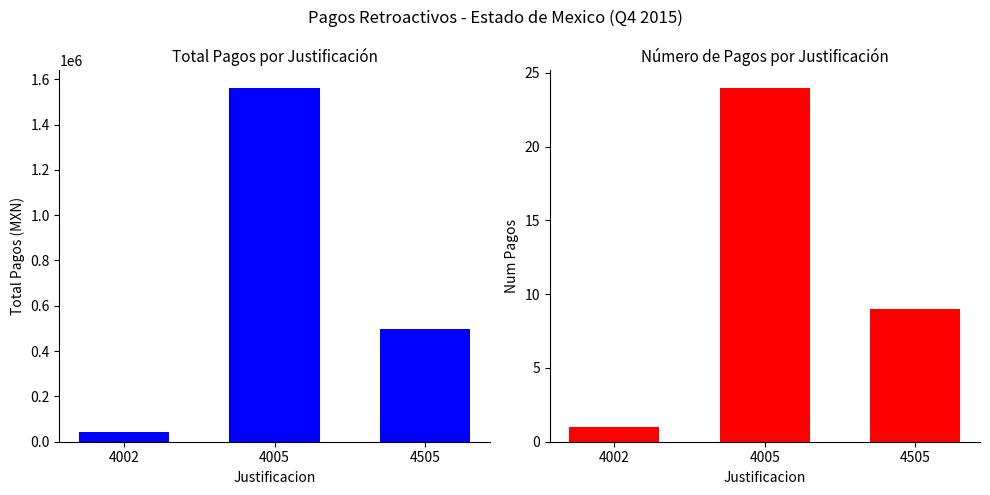

What is the maximum value for Num Pagos?

24.0